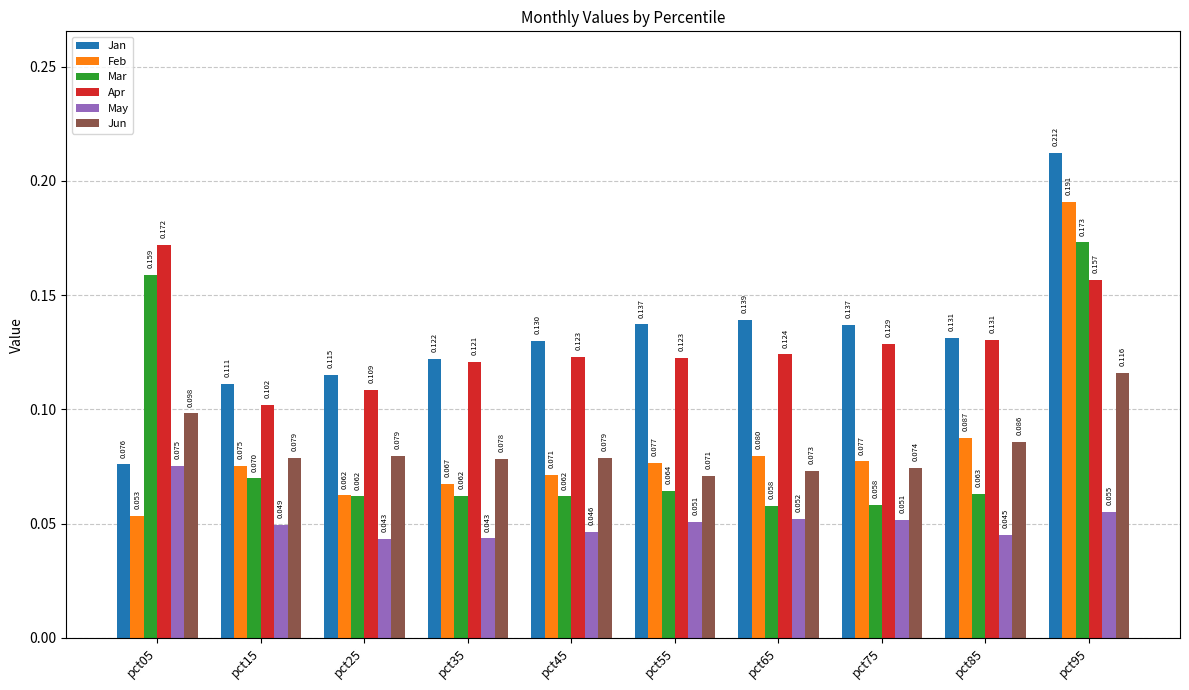

What is the sum of all Jan values?

1.3